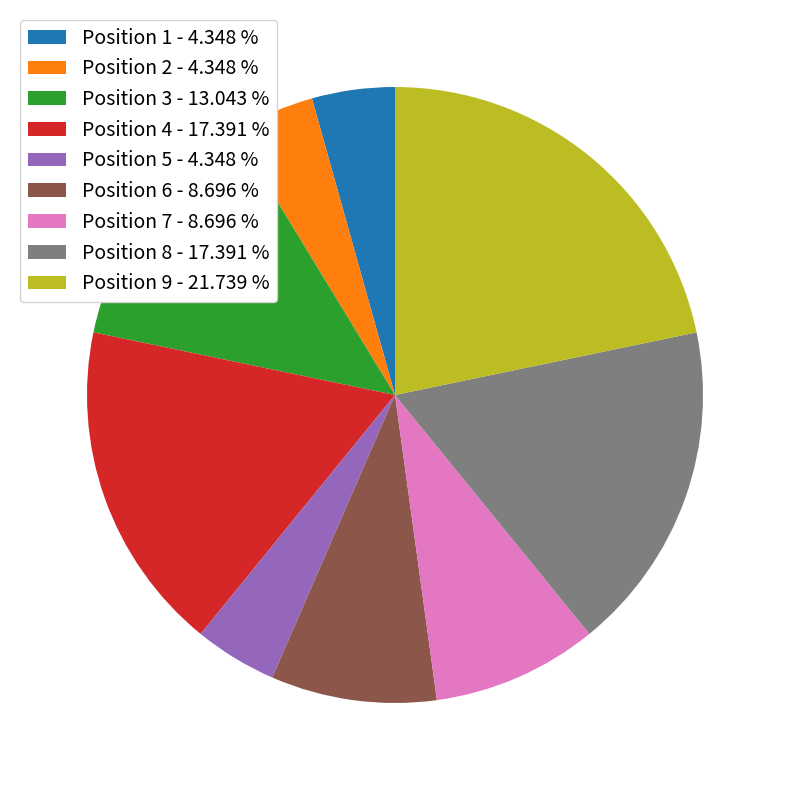

What is the largest slice in the pie chart?

Position 9 - 21.739 %